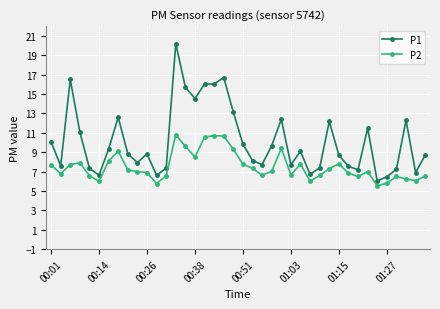

What is the average value of the P2 series?

7.5